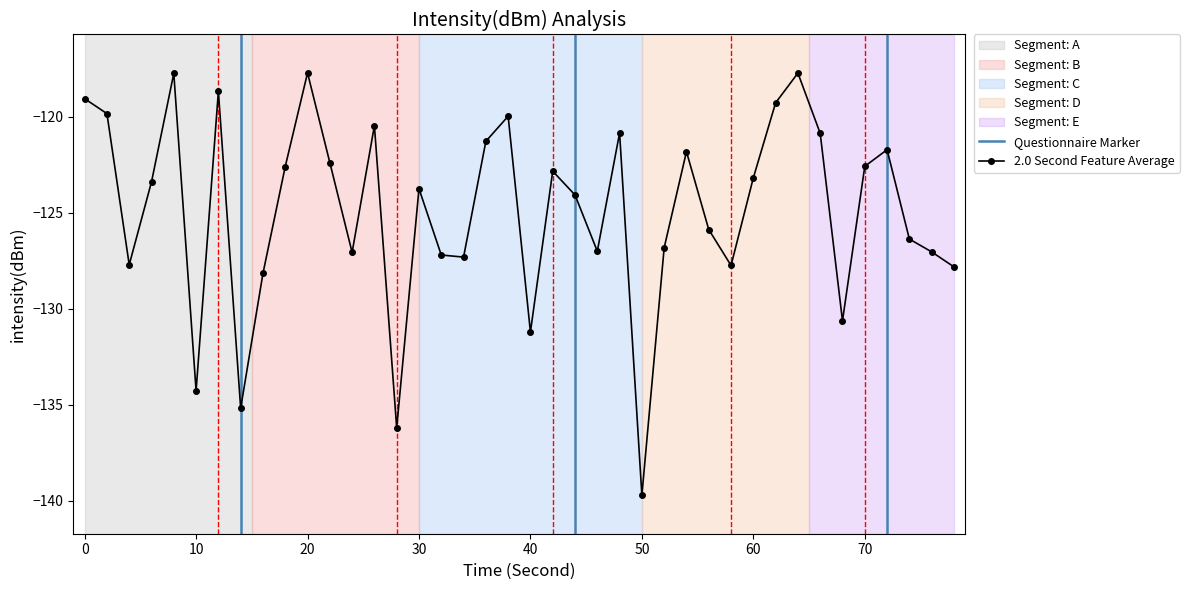

How many interior local peaks does the 2.0 Second Feature Average series have?

11